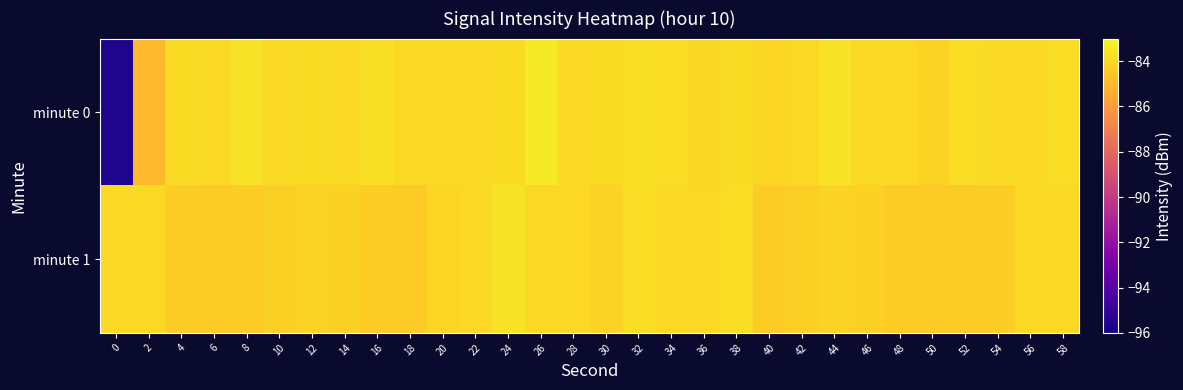

Rank the series by their maximum value, from lowest to highest.

minute 1, minute 0